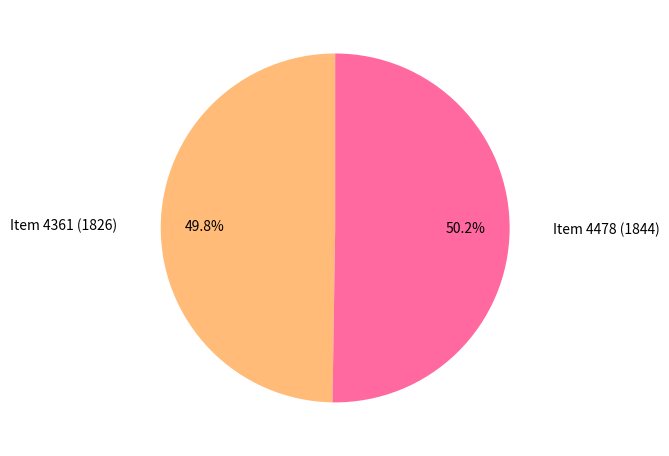

Is there a majority slice in this chart?

Yes